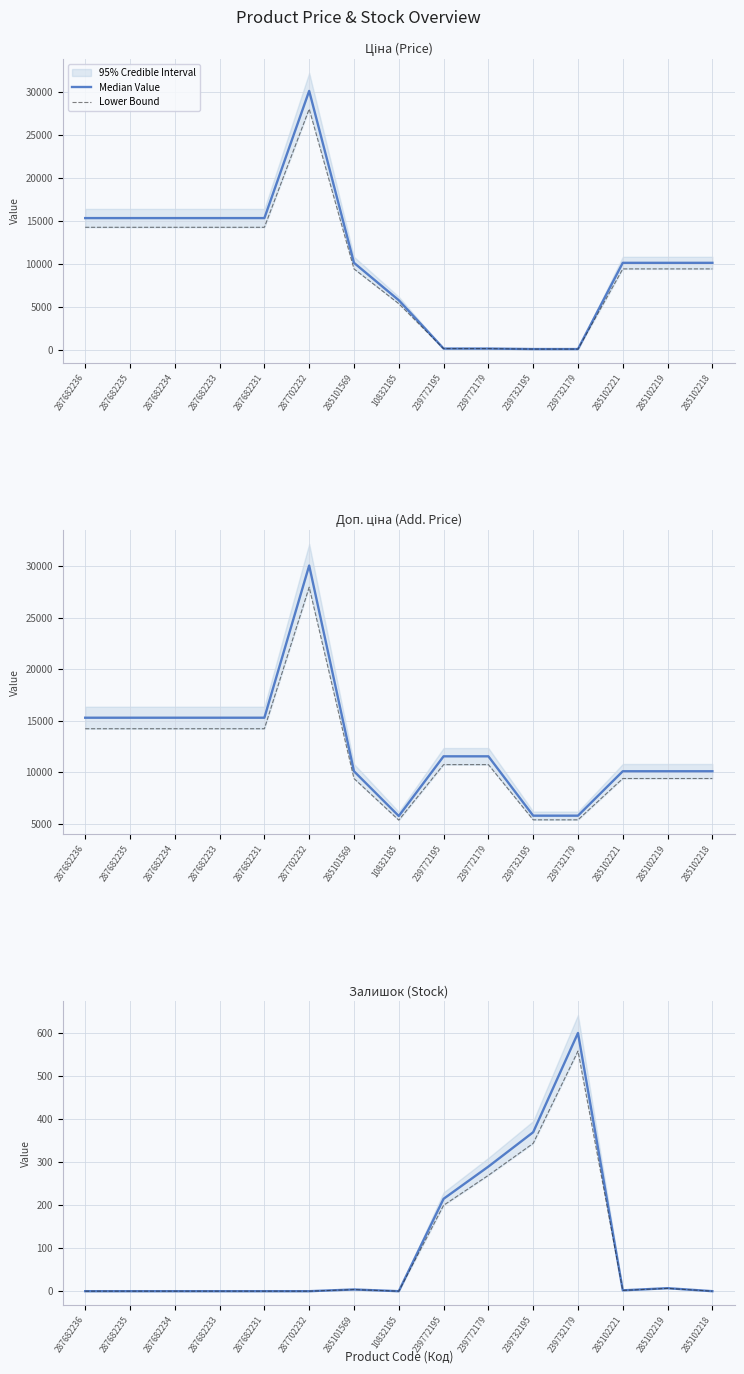

At 287682236, list the series in order from largest to smallest.

Median Value, Lower Bound